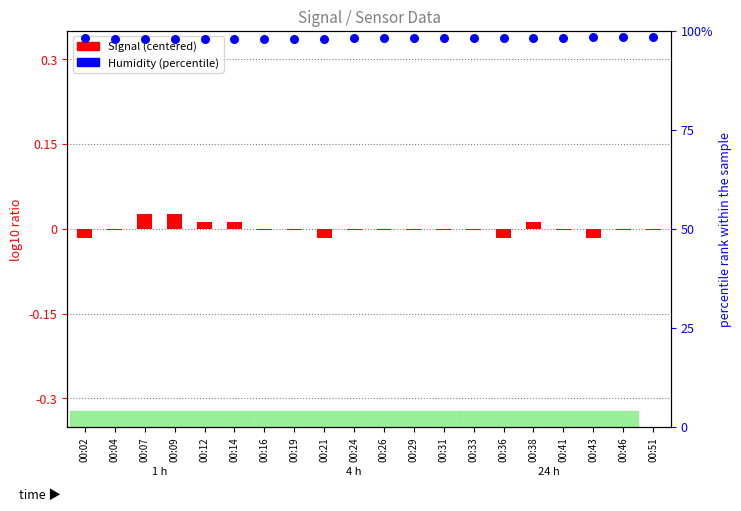

Is the value of Humidity (percentile) at 00:04 greater than the value of Signal (centered) at 00:38?

Yes